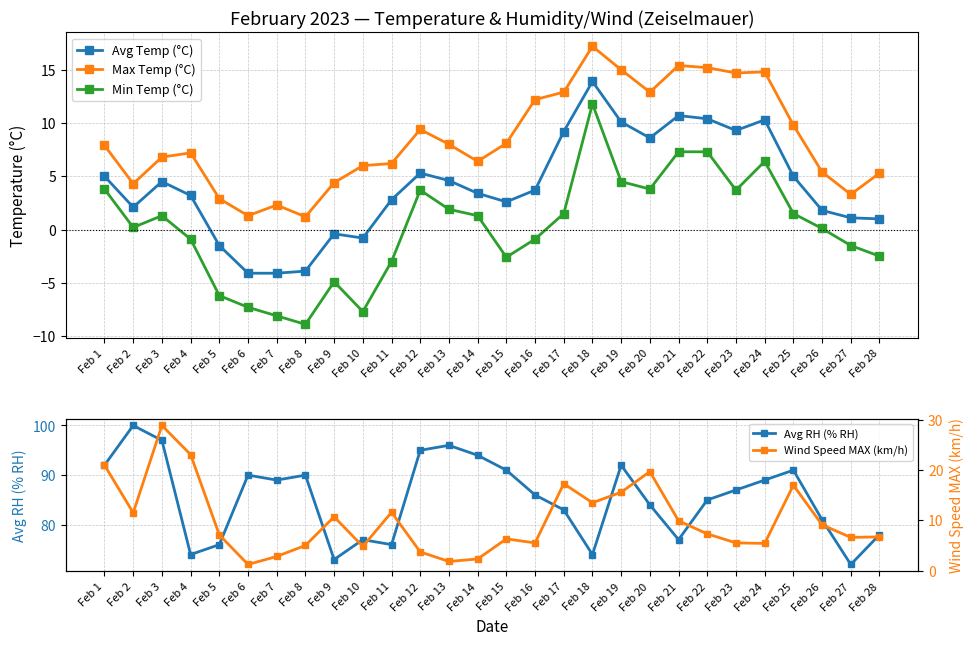

How many interior local peaks does the Min Temp (°C) series have?

5